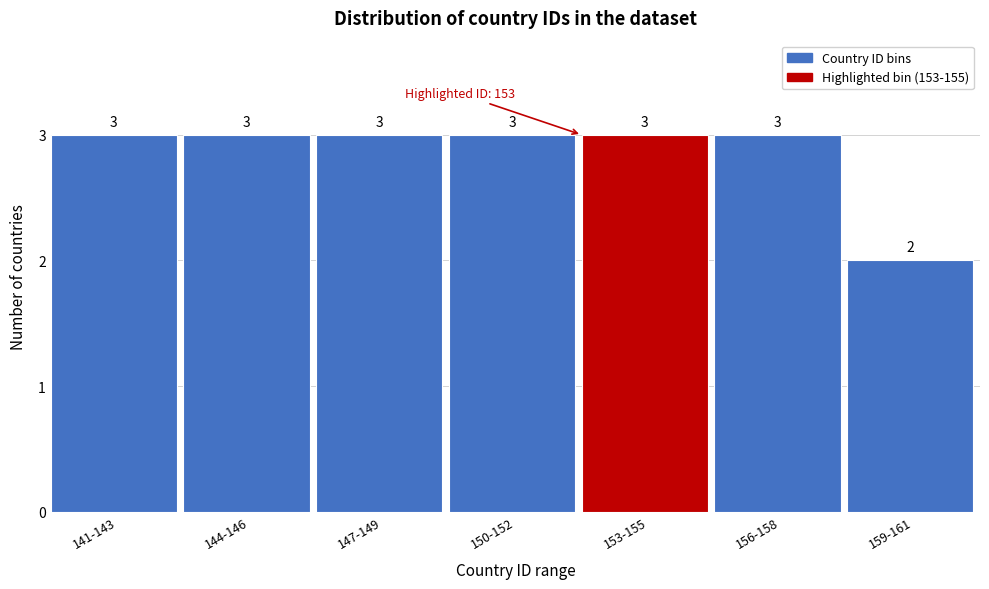

Reading left to right, extract all data points from this chart.

141-143=3	144-146=3	147-149=3	150-152=3	153-155=3	156-158=3	159-161=2